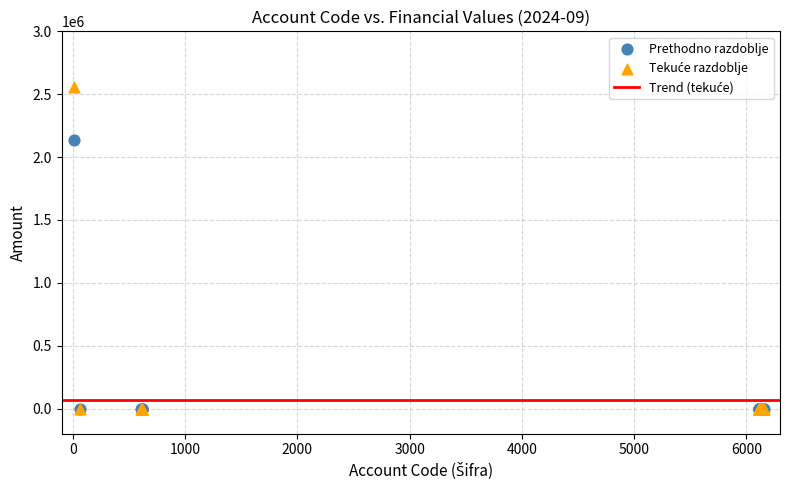

Across all series, what Y value is closest to 1279744?

2138686.4